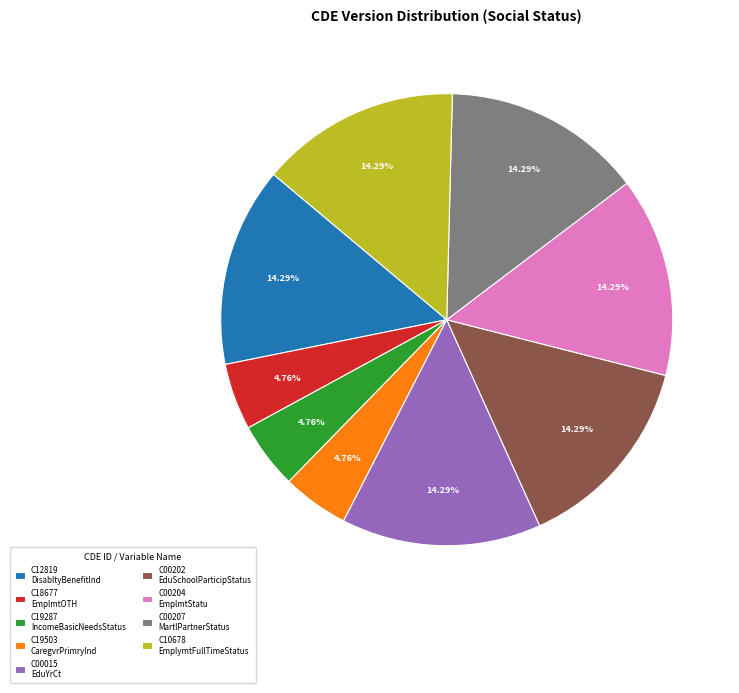

Which has a higher value, C12819 or C18677?

C12819